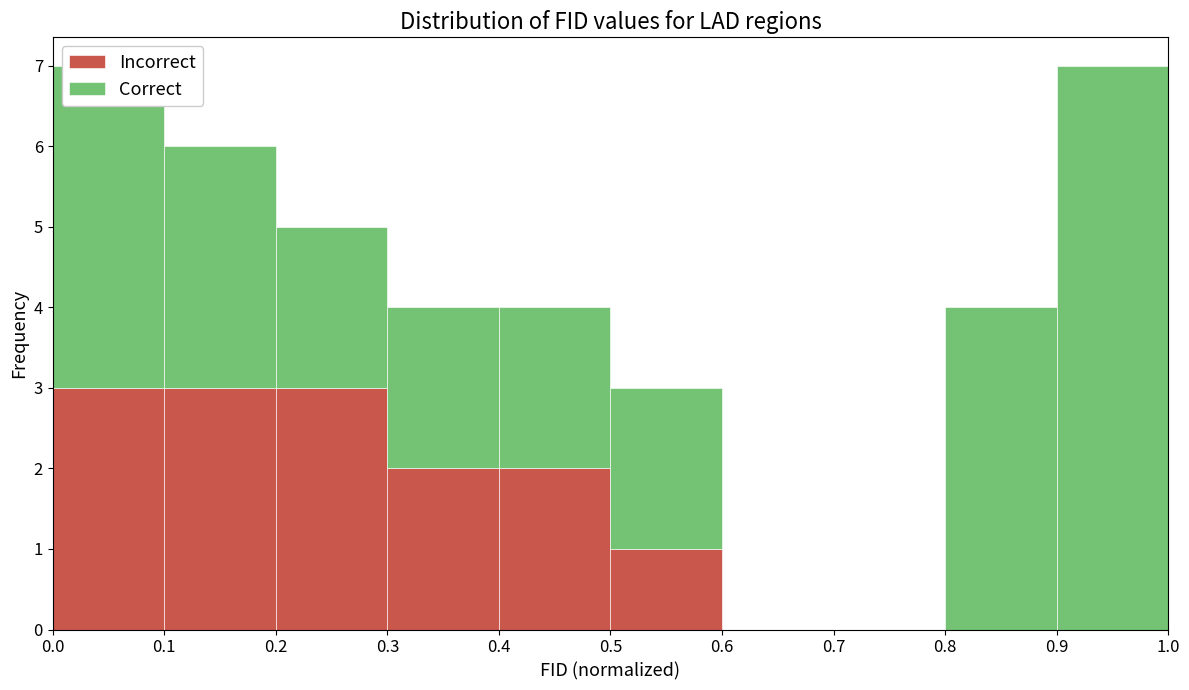

What is the total height of the stacked bar covering 0.4 to 0.5 on the x-axis? The values are not printed on the chart, so give them approximately, as read against the axis.

4